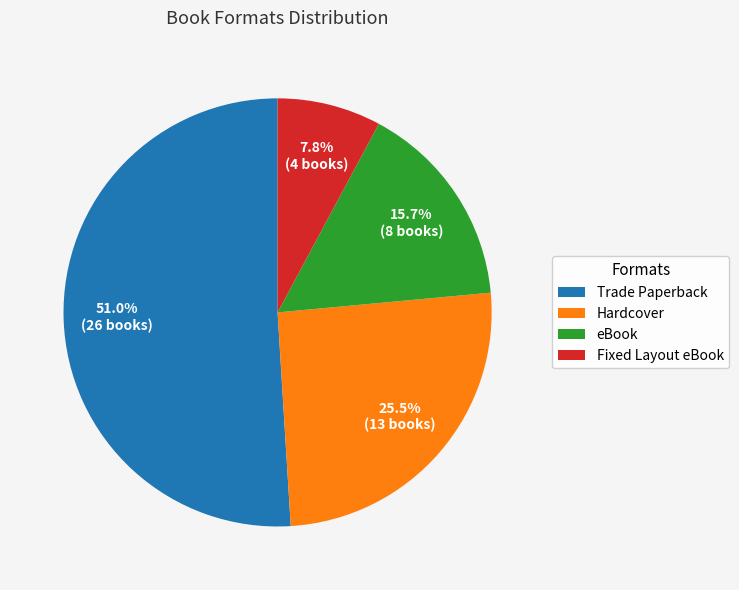

To the nearest percent, what portion does Trade Paperback represent?

51%